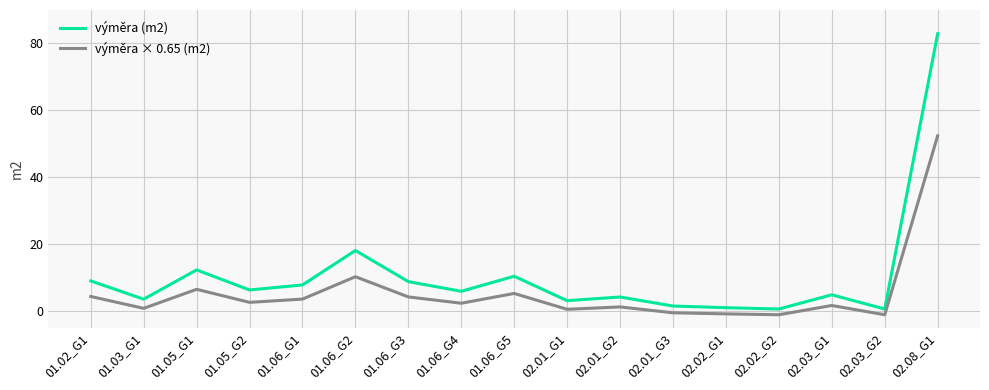

Which series has the largest total across all categories?

výměra (m2)